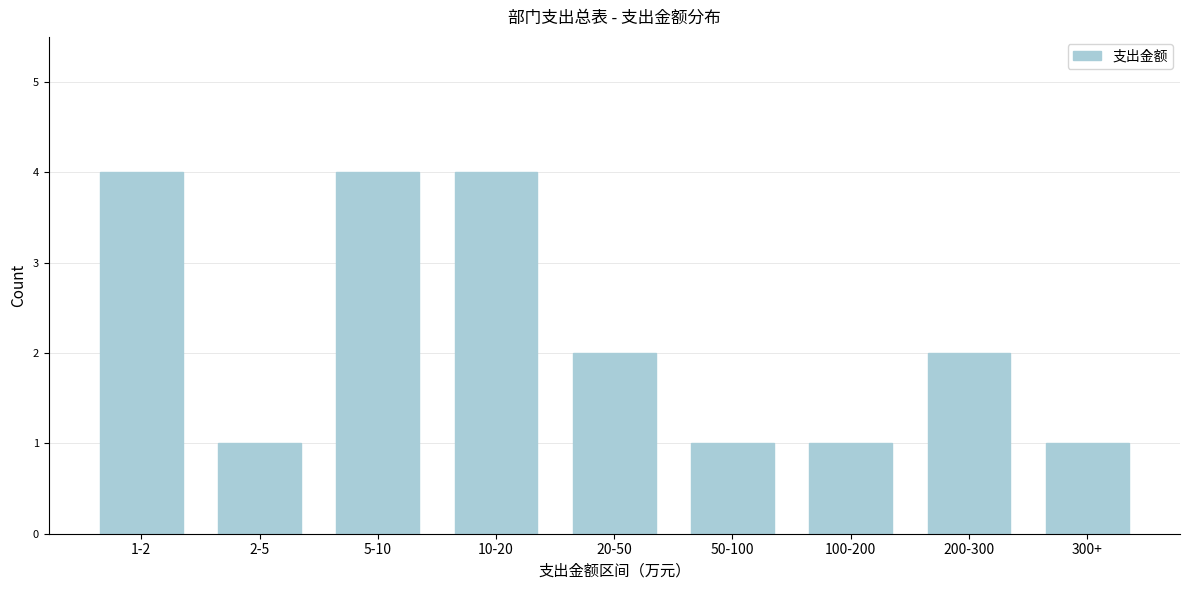

Reading left to right, transcribe all the data shown in this chart.

4	1	4	4	2	1	1	2	1